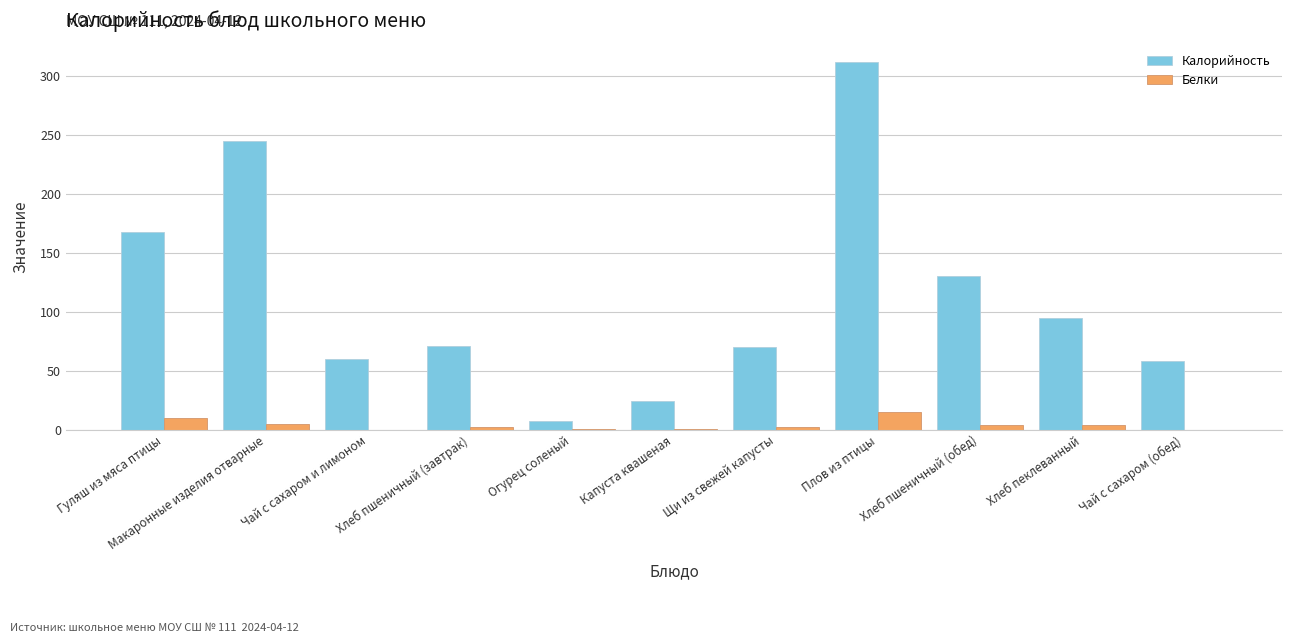

The Калорийность series shows 87.0 at Макаронные изделия отварные. True or false?

False